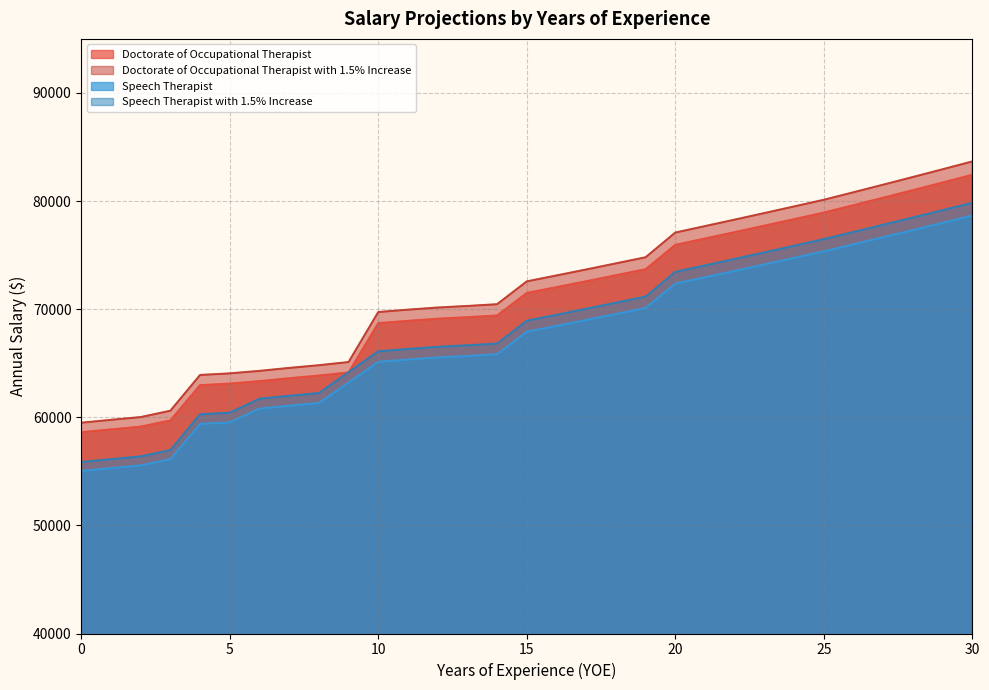

Is the value of Speech Therapist with 1.5% Increase at 6 greater than the value of Doctorate of Occupational Therapist at 14?

No